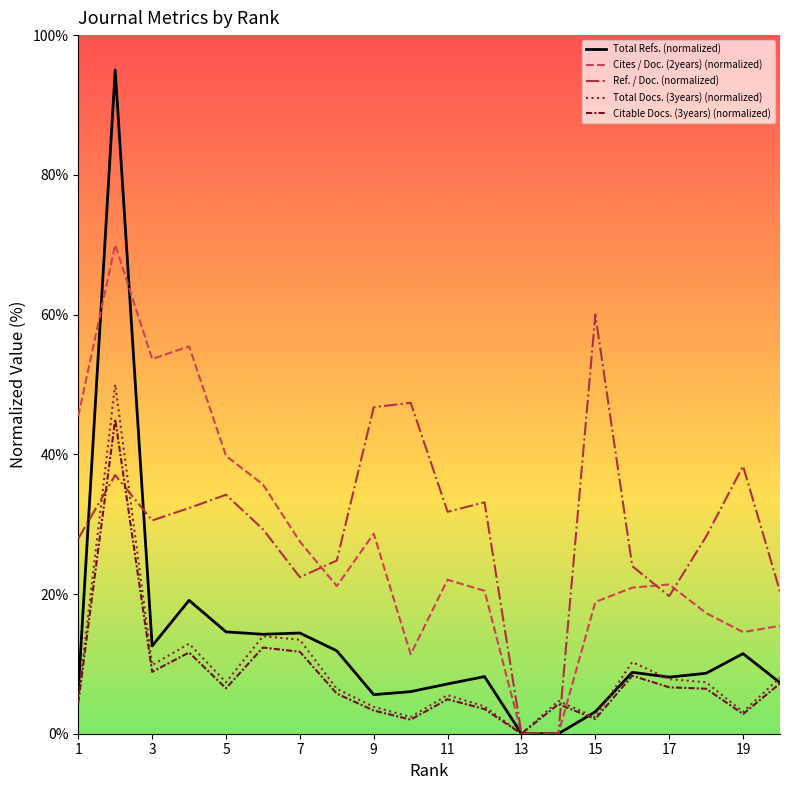

What is the greatest value displayed?

95.0